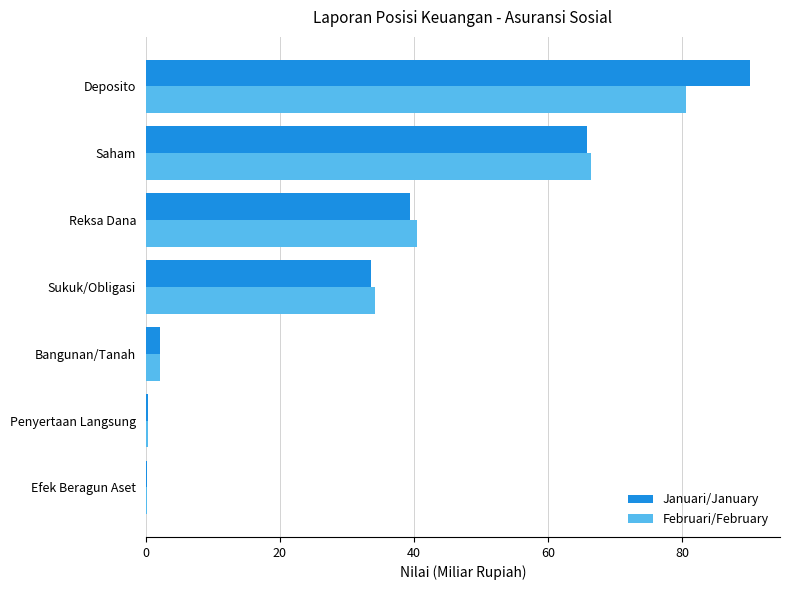

Is it true that Februari/February equals 111.4 at Saham?

False